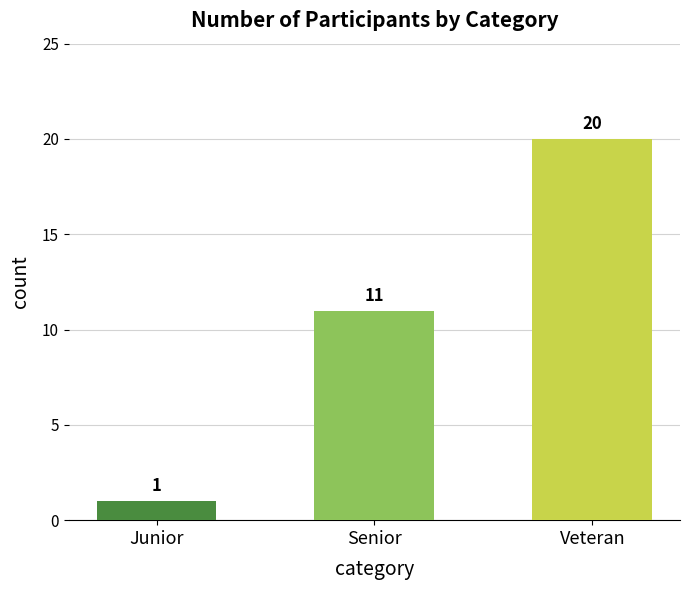

At which category does the chart reach its minimum across all series?

Junior